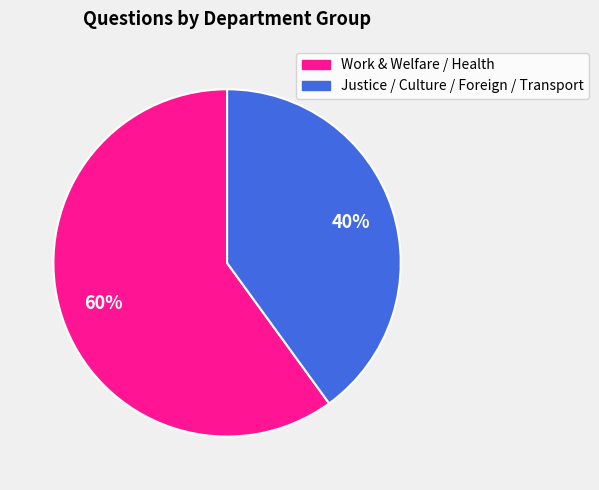

To the nearest percent, what is the average slice percentage?

50%